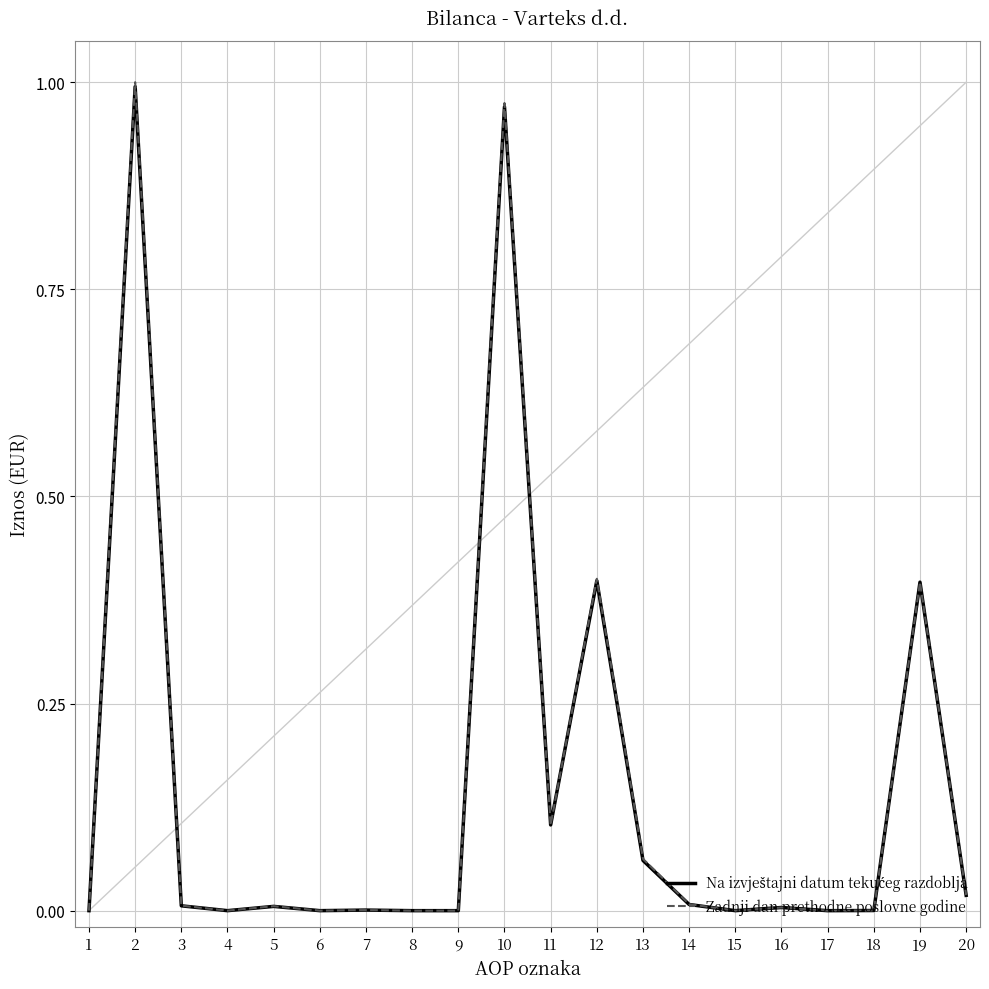

The Zadnji dan prethodne poslovne godine series shows 0.0 at 13. True or false?

False